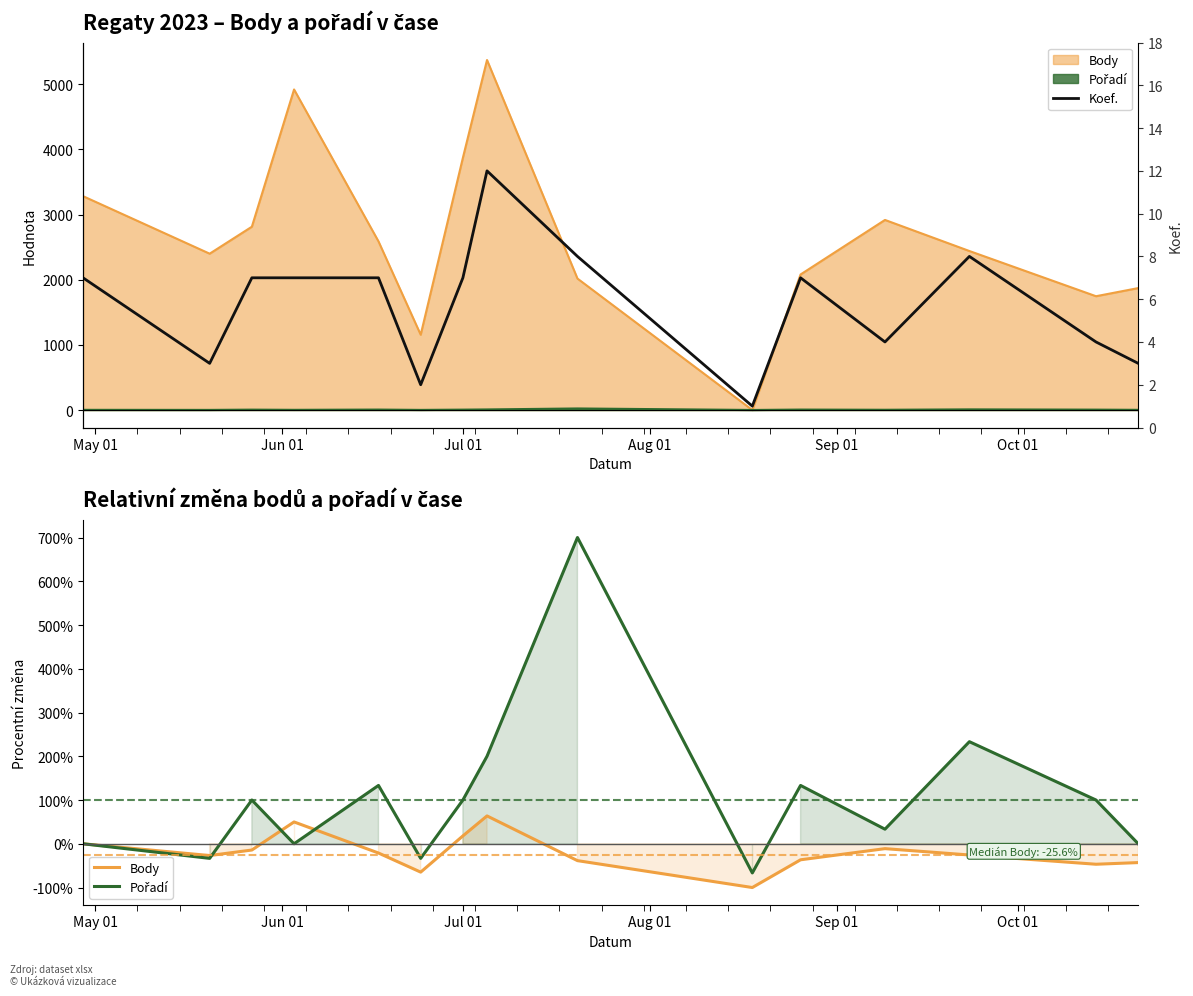

True or false: Body has more than 2 interior local peaks.

True